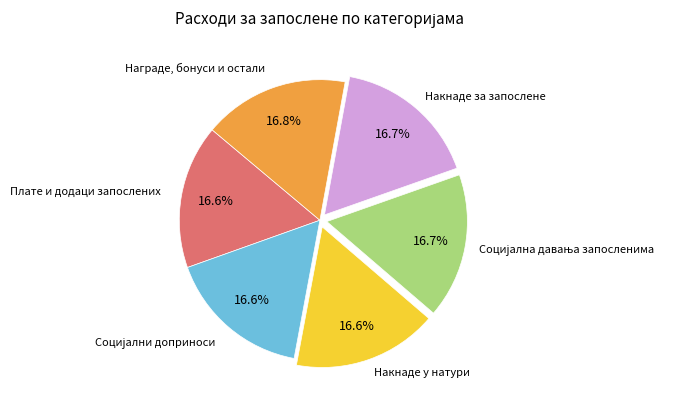

Does any single category account for the majority?

No